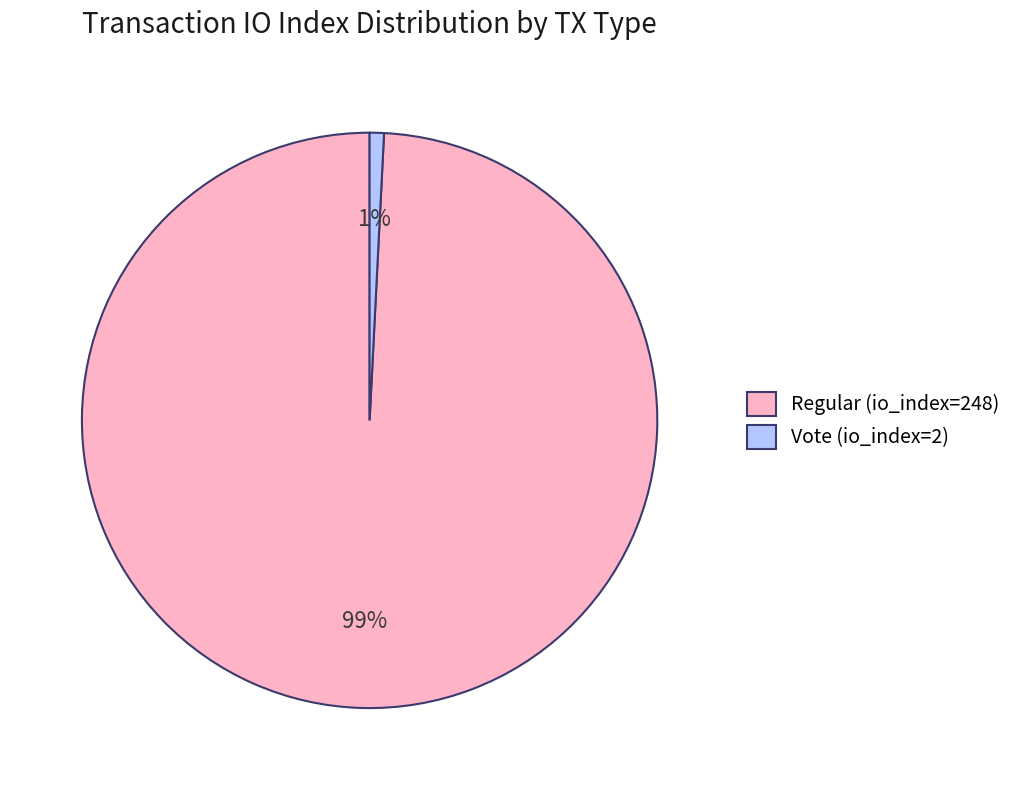

How many slices are in this pie chart?

2